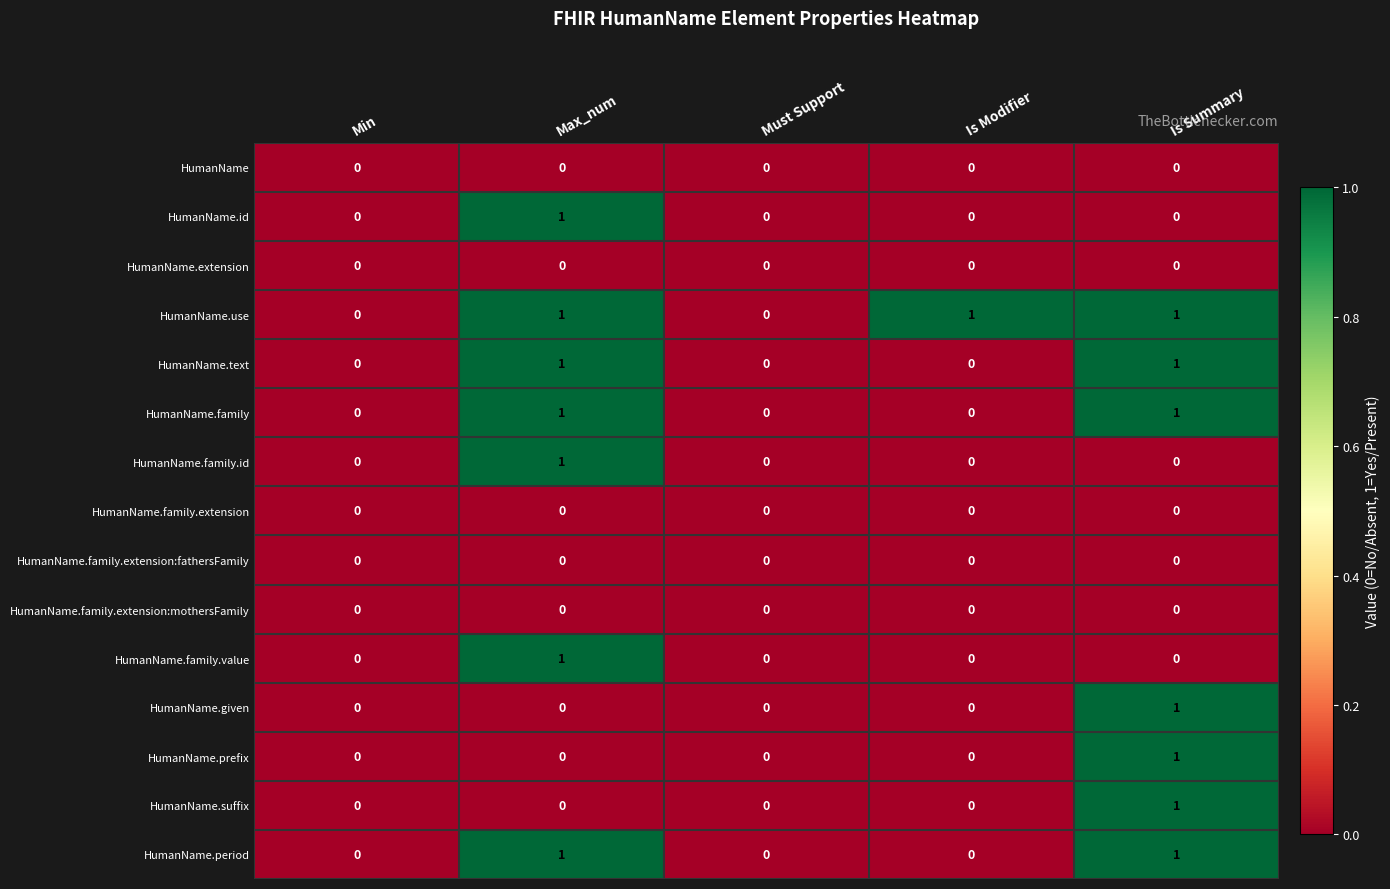

Which series changed the most between Min and Is Modifier?

HumanName.use